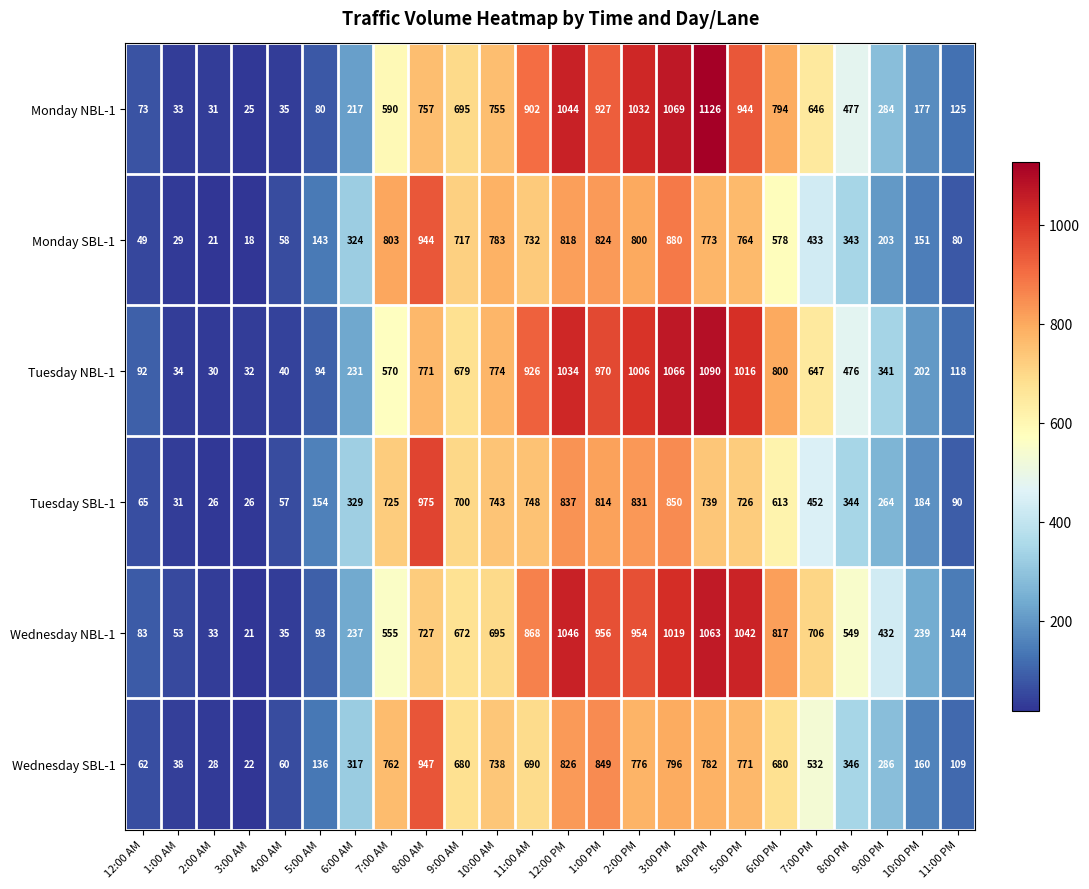

What is the lowest value of the Monday SBL-1 series?

18